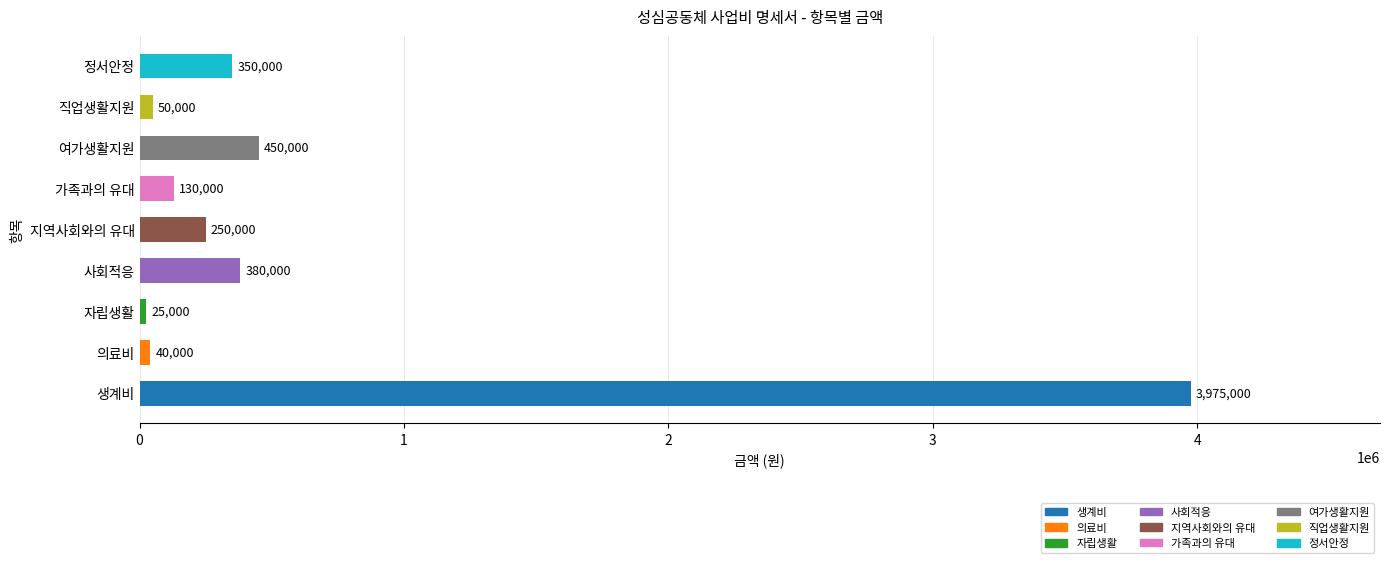

What is the change in value from 생계비 to 직업생활지원?

-3925000